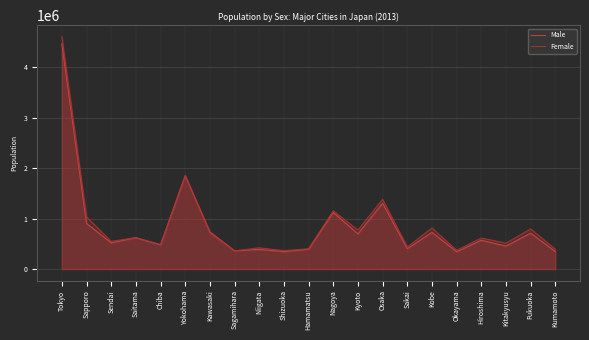

Does the chart display data point markers on the line(s)?

No